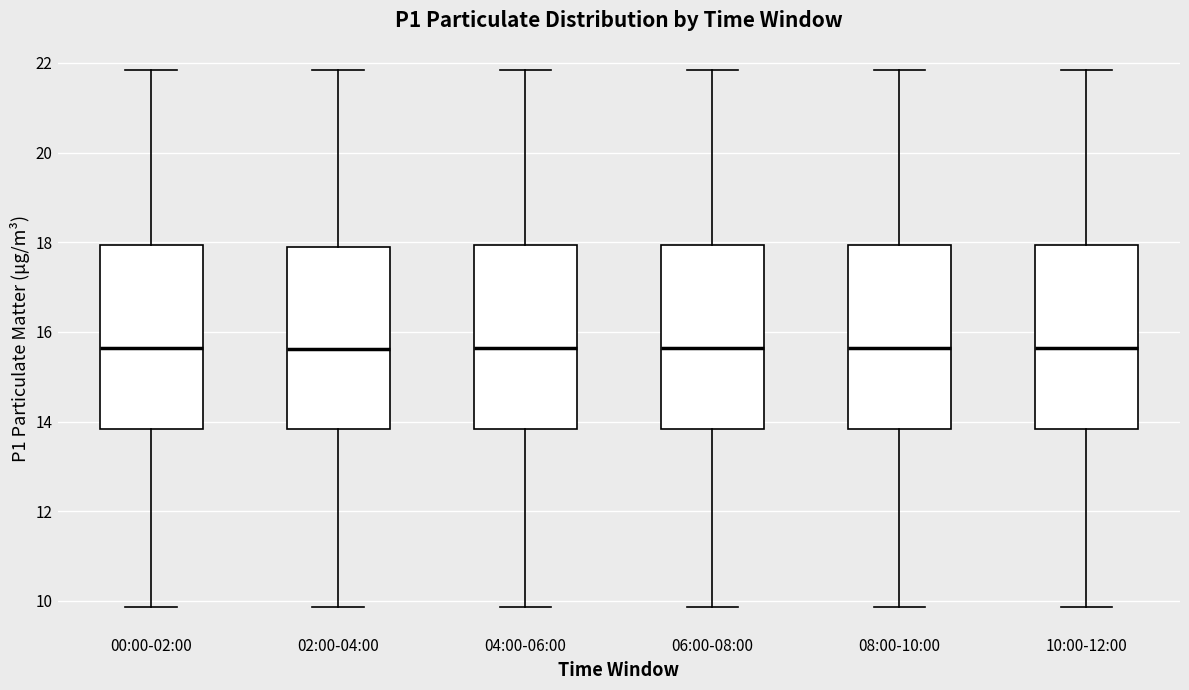

Reading left to right, read every box against the y-axis: the position of its median line, the range the box covers, and the ends of its whiskers. The values are not printed on the chart, so give them approximately, as read against the axis.

00:00-02:00: median 15.6, box 13.8 to 18.0, whiskers 9.8 to 21.8
02:00-04:00: median 15.6, box 13.8 to 17.8, whiskers 9.8 to 21.8
04:00-06:00: median 15.6, box 13.8 to 18.0, whiskers 9.8 to 21.8
06:00-08:00: median 15.6, box 13.8 to 18.0, whiskers 9.8 to 21.8
08:00-10:00: median 15.6, box 13.8 to 18.0, whiskers 9.8 to 21.8
10:00-12:00: median 15.6, box 13.8 to 18.0, whiskers 9.8 to 21.8